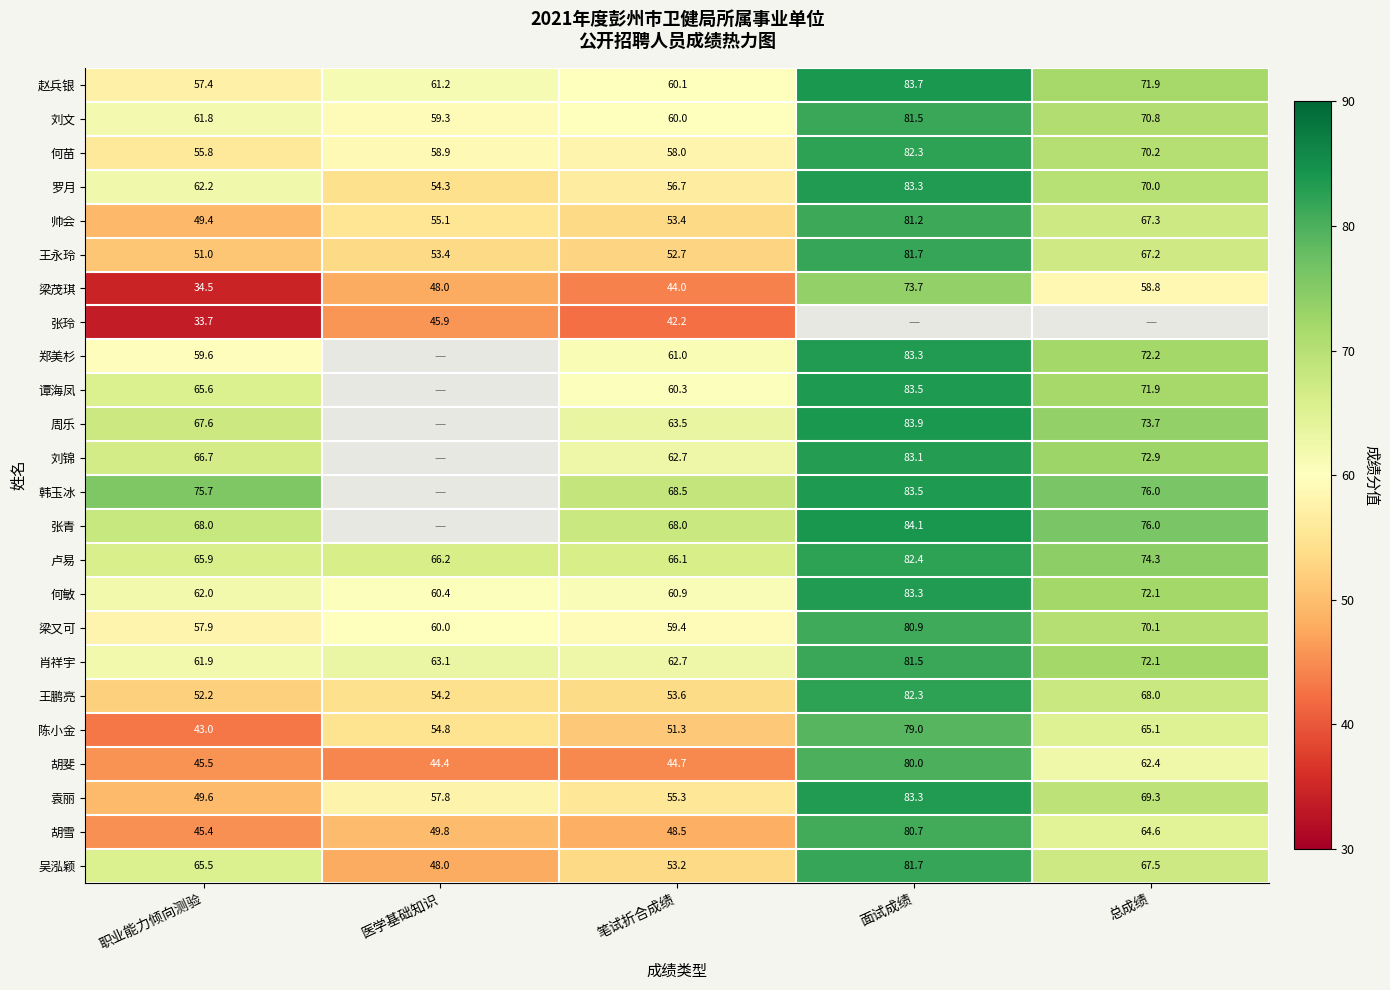

How many categories are shown in the chart?

5